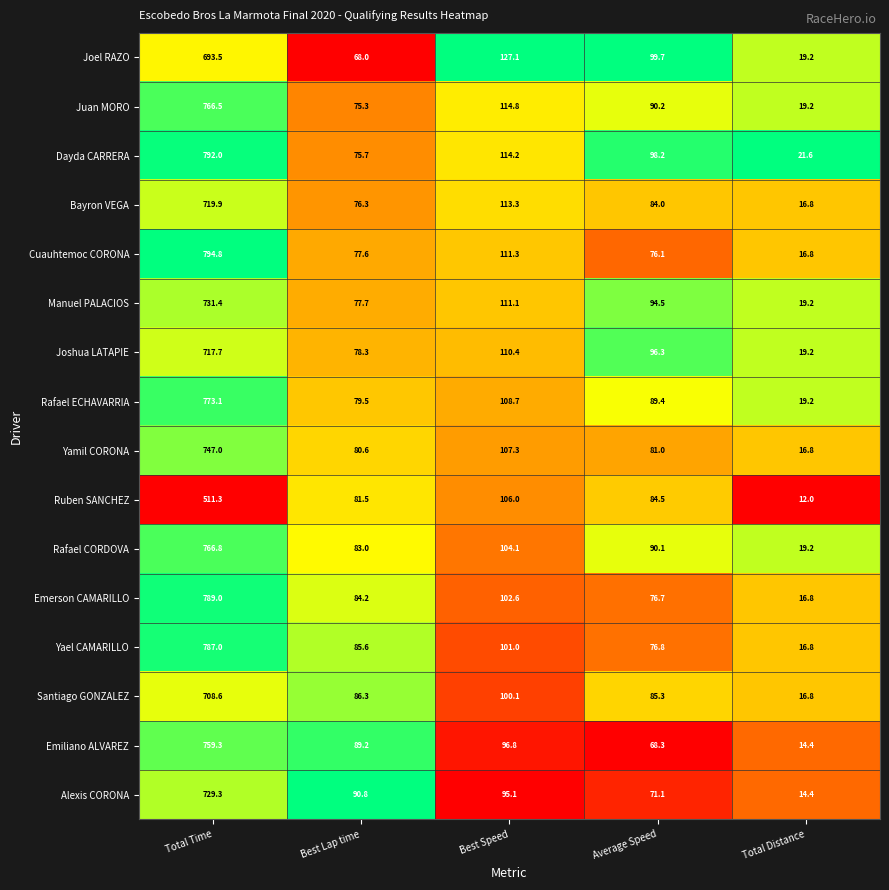

True or false: Manuel PALACIOS has a value of 77.7 at Best Lap time.

True